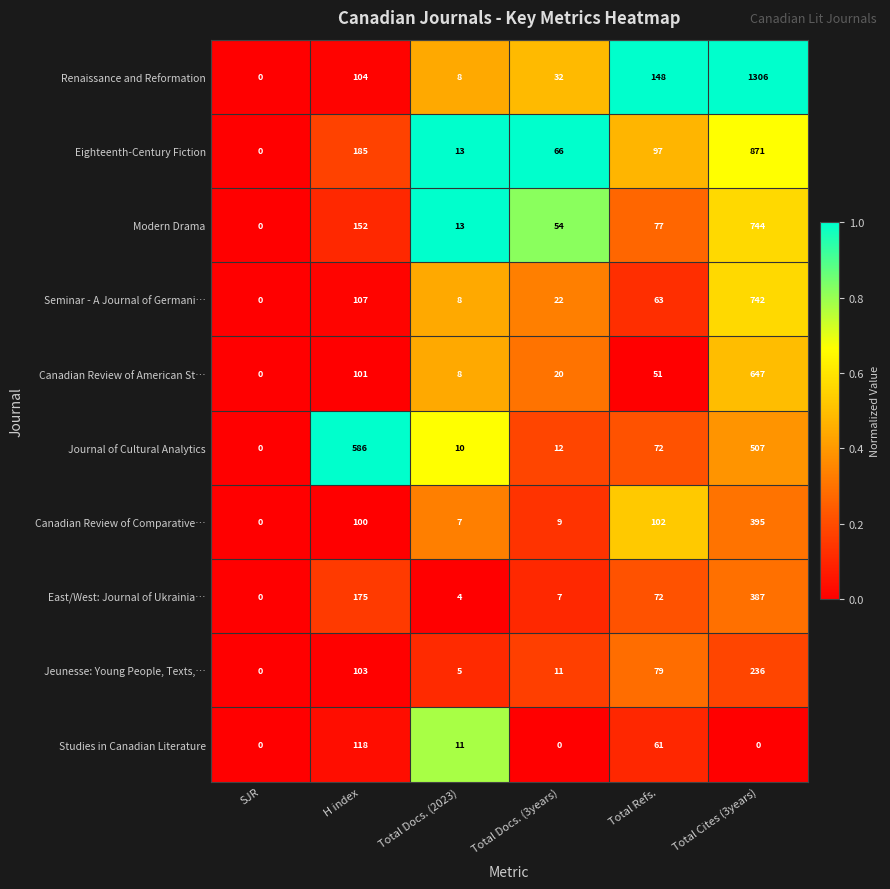

Which label corresponds to the largest value in the chart?

Total Cites (3years)